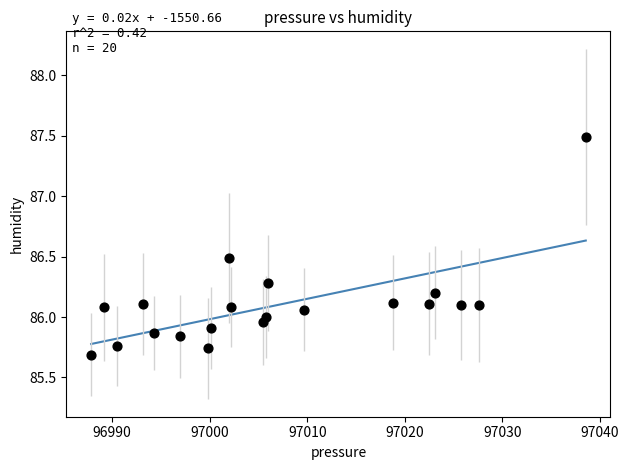

What is the range of Y values (max minus min)?

1.8